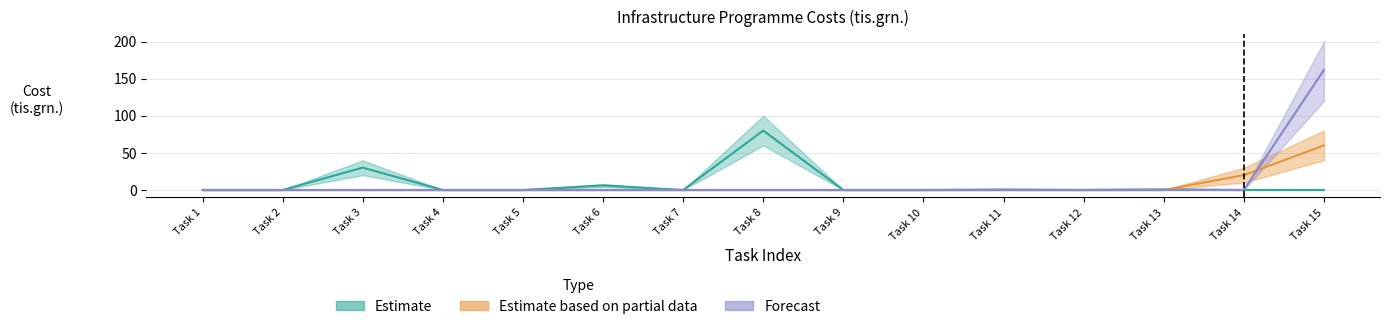

Reading right to left, what are all the values shown in this chart?

Estimate: Task 15=0.0	Task 14=0.0	Task 13=0.8	Task 12=0.1	Task 11=0.6	Task 10=0.0	Task 9=0.0	Task 8=80.0	Task 7=0.0	Task 6=6.1	Task 5=0.0	Task 4=0.0	Task 3=30.1	Task 2=0.0	Task 1=0.0
Estimate based on partial data: Task 15=60.0	Task 14=20.0	Task 13=0.0	Task 12=0.0	Task 11=0.0	Task 10=0.0	Task 9=0.0	Task 8=0.0	Task 7=0.0	Task 6=0.0	Task 5=0.0	Task 4=0.0	Task 3=0.0	Task 2=0.0	Task 1=0.0
Forecast: Task 15=161.7	Task 14=0.0	Task 13=0.0	Task 12=0.0	Task 11=0.0	Task 10=0.0	Task 9=0.0	Task 8=0.0	Task 7=0.0	Task 6=0.0	Task 5=0.0	Task 4=0.0	Task 3=0.0	Task 2=0.0	Task 1=0.0